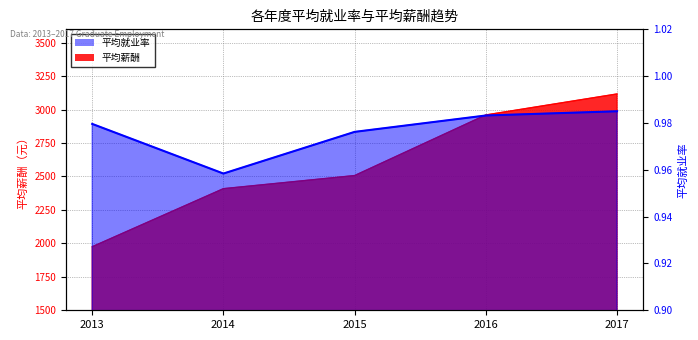

Rank the series by their maximum value, from lowest to highest.

平均就业率, 平均薪酬